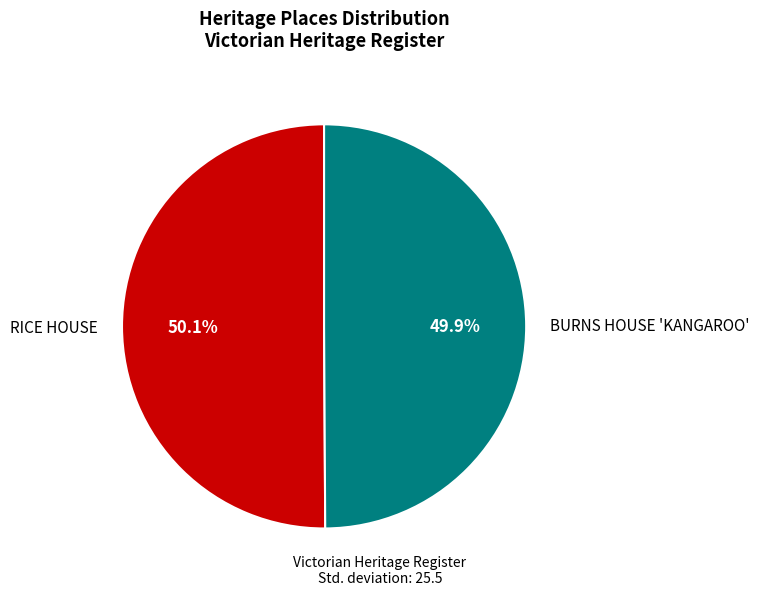

Is there any slice that represents more than half of the pie?

Yes